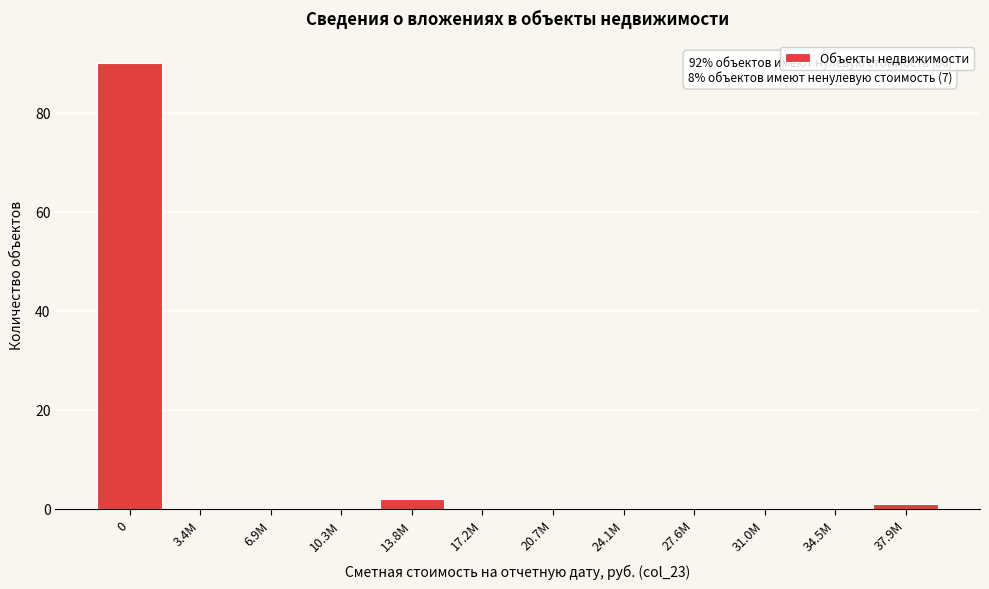

Reading left to right, what are all the values shown in this chart?

0=90	3.4М=0	6.9М=0	10.3М=0	13.8М=2	17.2М=0	20.7М=0	24.1М=0	27.6М=0	31.0М=0	34.5М=0	37.9М=1